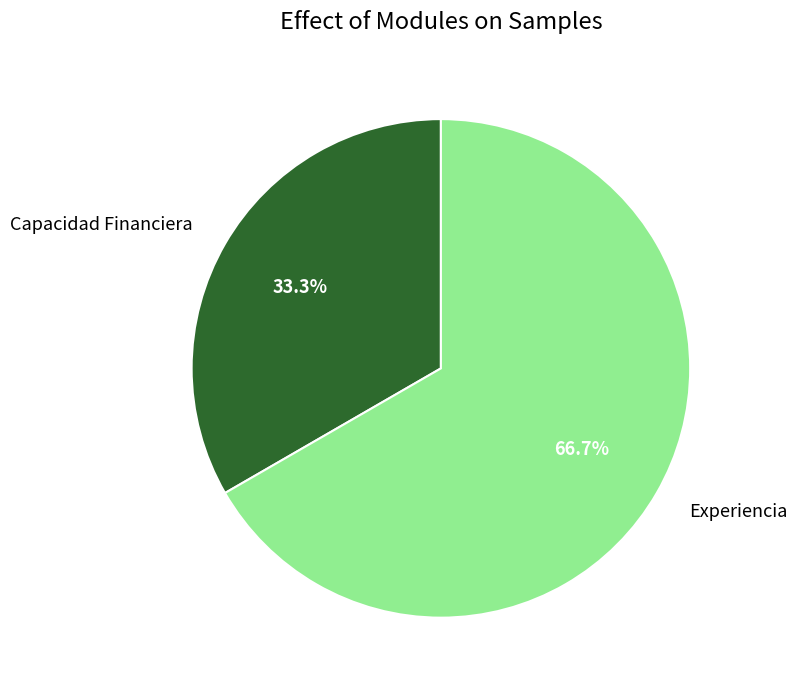

What is the ratio of the value at Experiencia to the value at Capacidad Financiera?

2.0